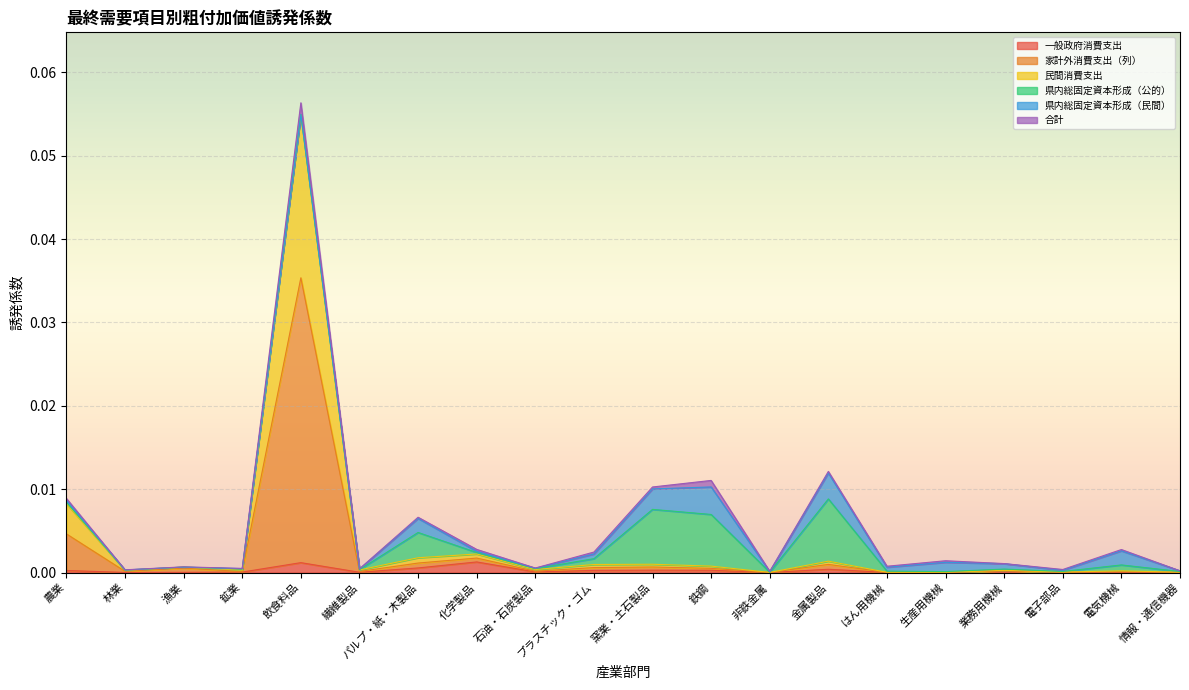

Is it true that 一般政府消費支出 equals 0.0 at 非鉄金属?

True